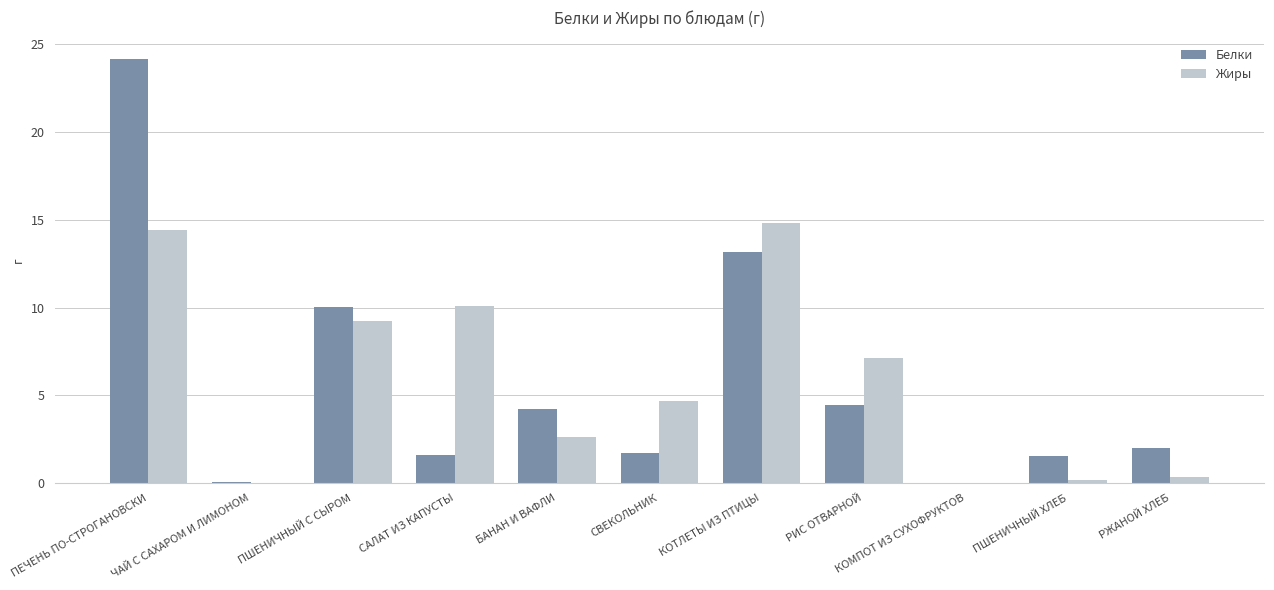

What is the highest value of the Жиры series?

14.8